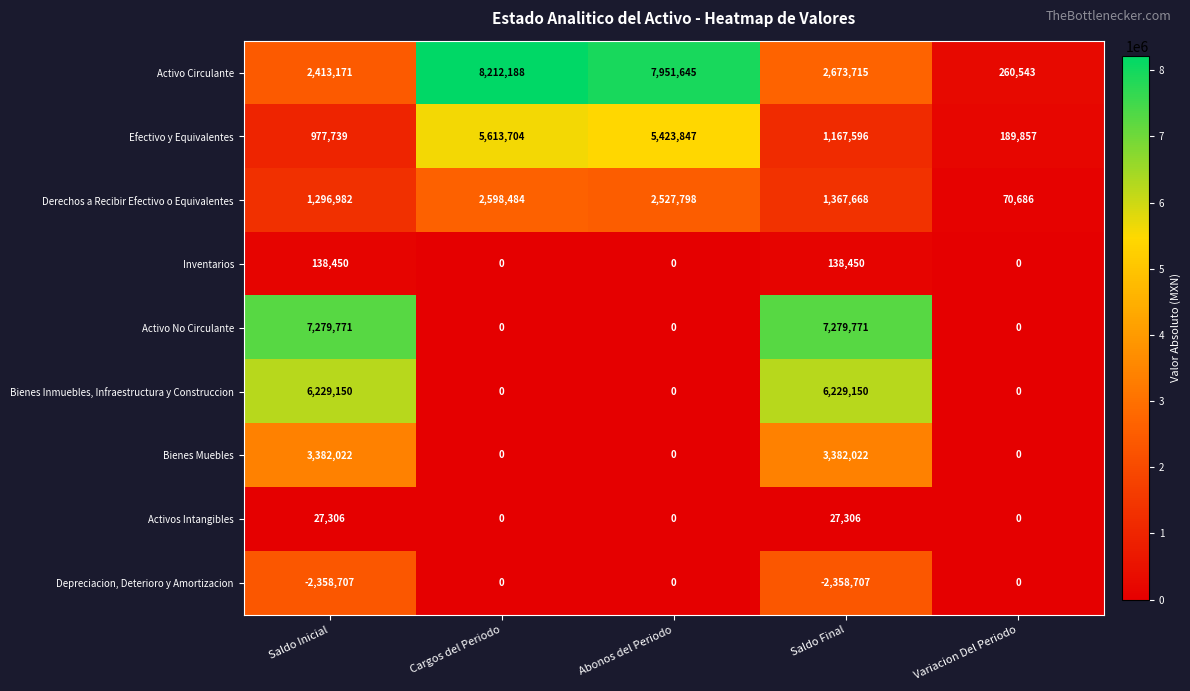

The Activo No Circulante series shows 0 at Variacion Del Periodo. True or false?

True